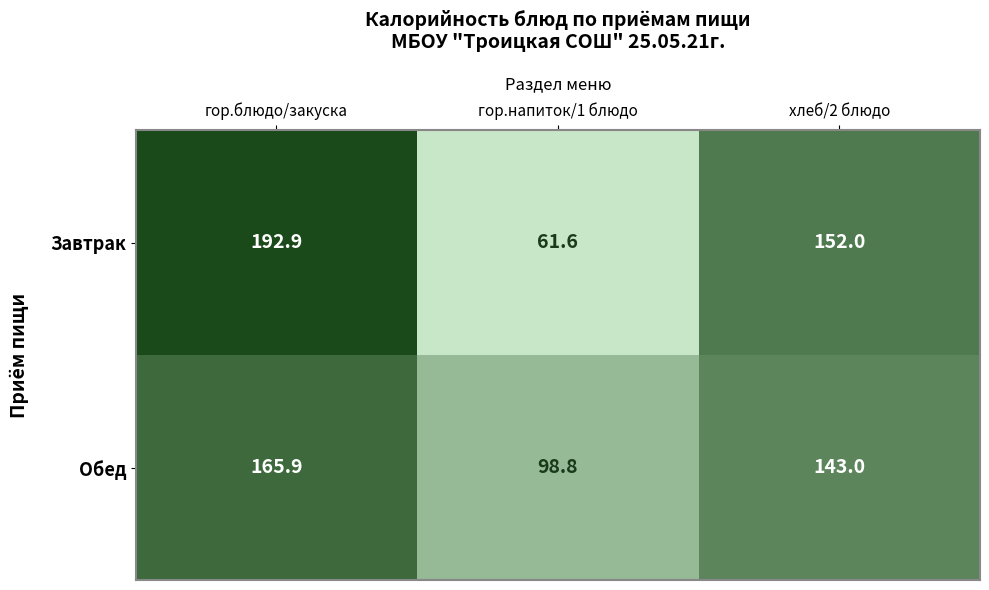

What is the approximate value of Завтрак at гор.напиток/1 блюдо?

61.6